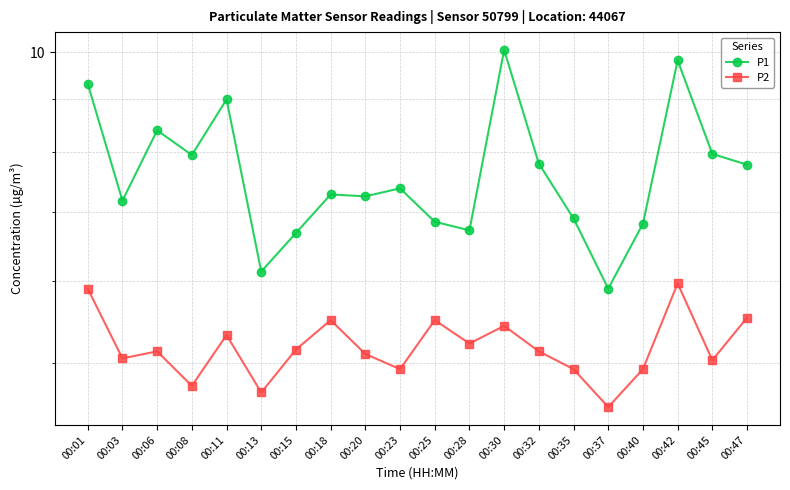

What is the value of the P1 point at the 16th from the left?

5.9